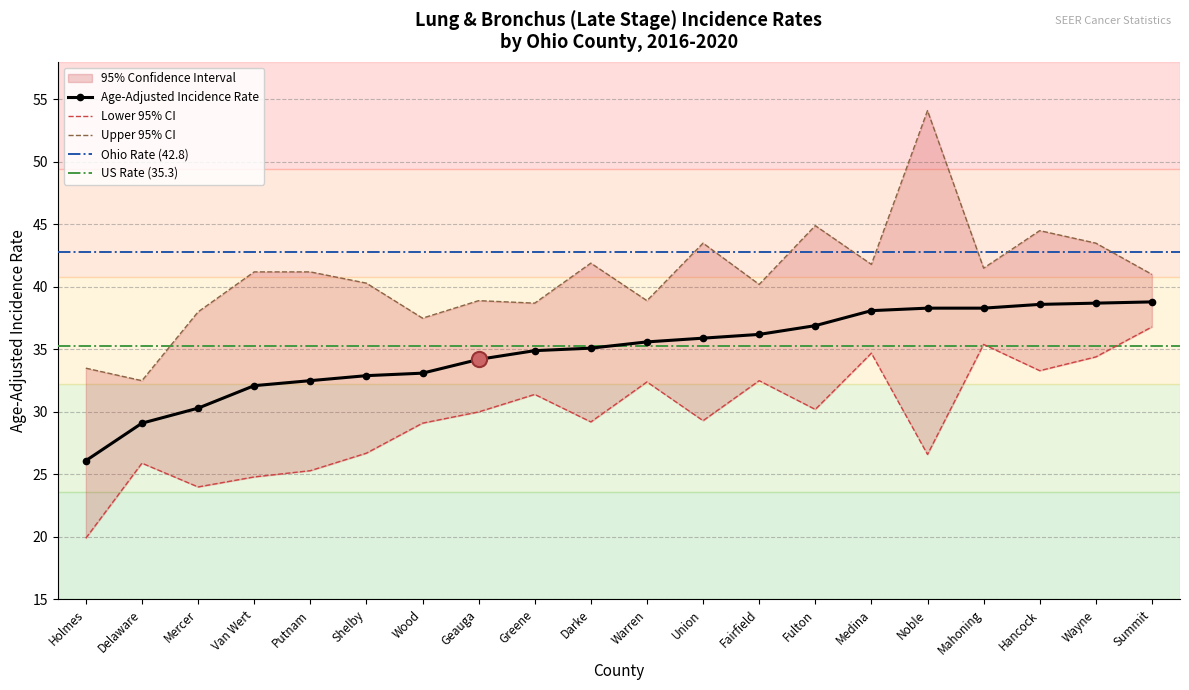

What is the total value across all series at Summit?

116.6